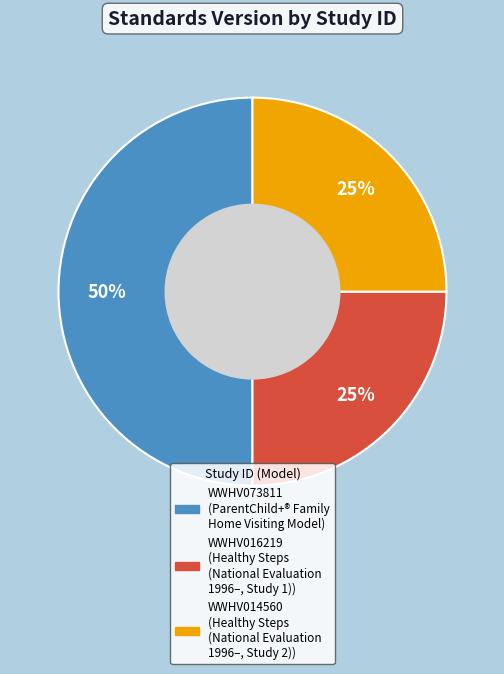

Count the number of slices in the pie.

3